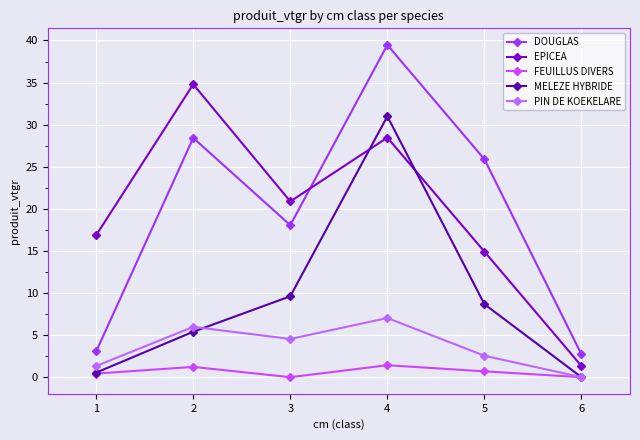

Is it true that DOUGLAS equals 4.1 at 6?

False